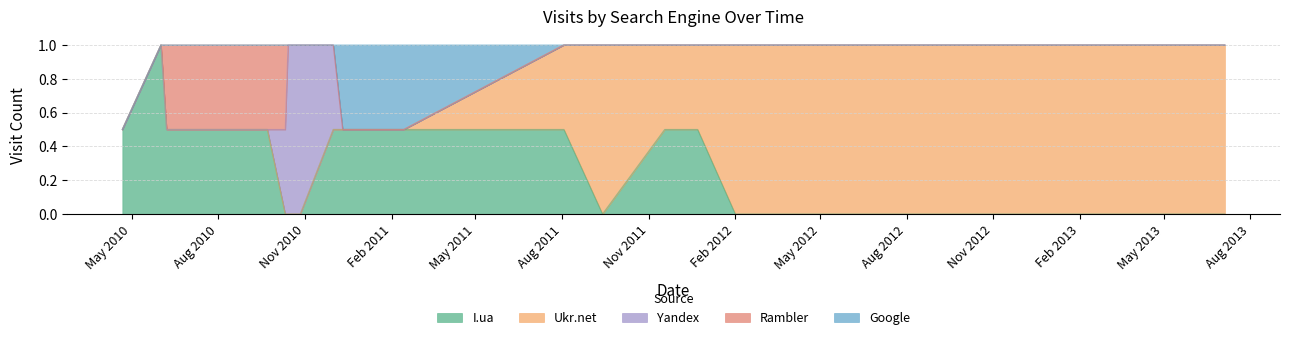

What is the total value across all series at 2011-12-23?

1